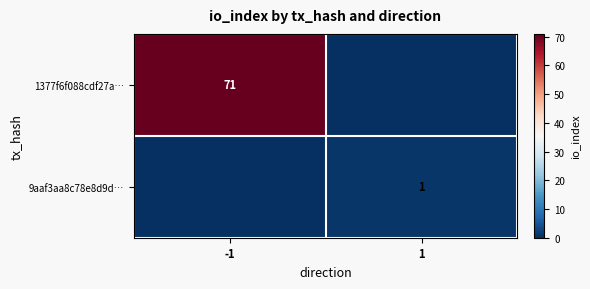

Is it true that 9aaf3aa8c78e8d9d… equals 0 at 1?

False